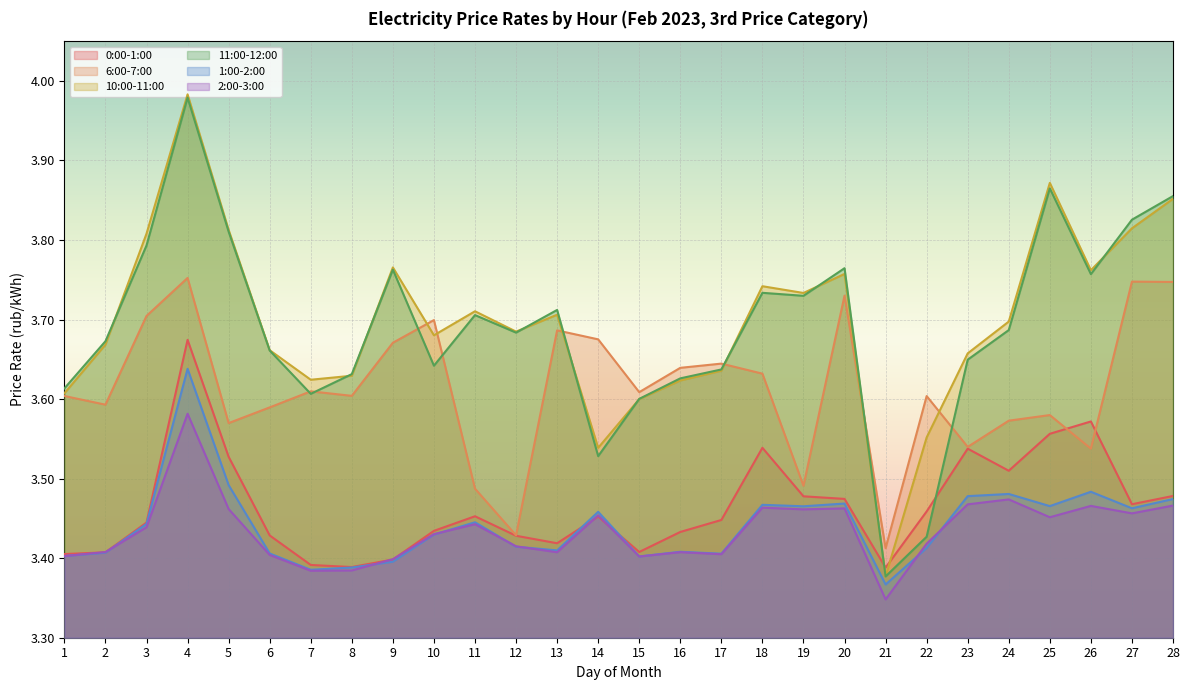

True or false: 0:00-1:00 has a value of 5.0 at 3.

False